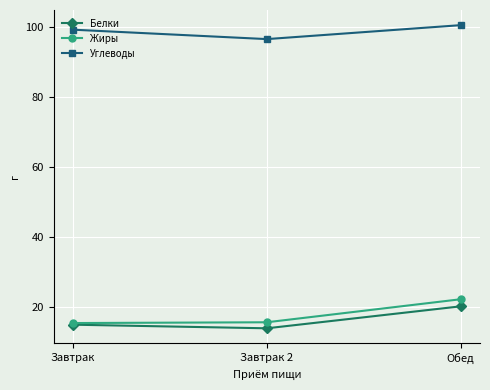

Rank the series at Завтрак 2 from highest to lowest value.

Углеводы, Жиры, Белки